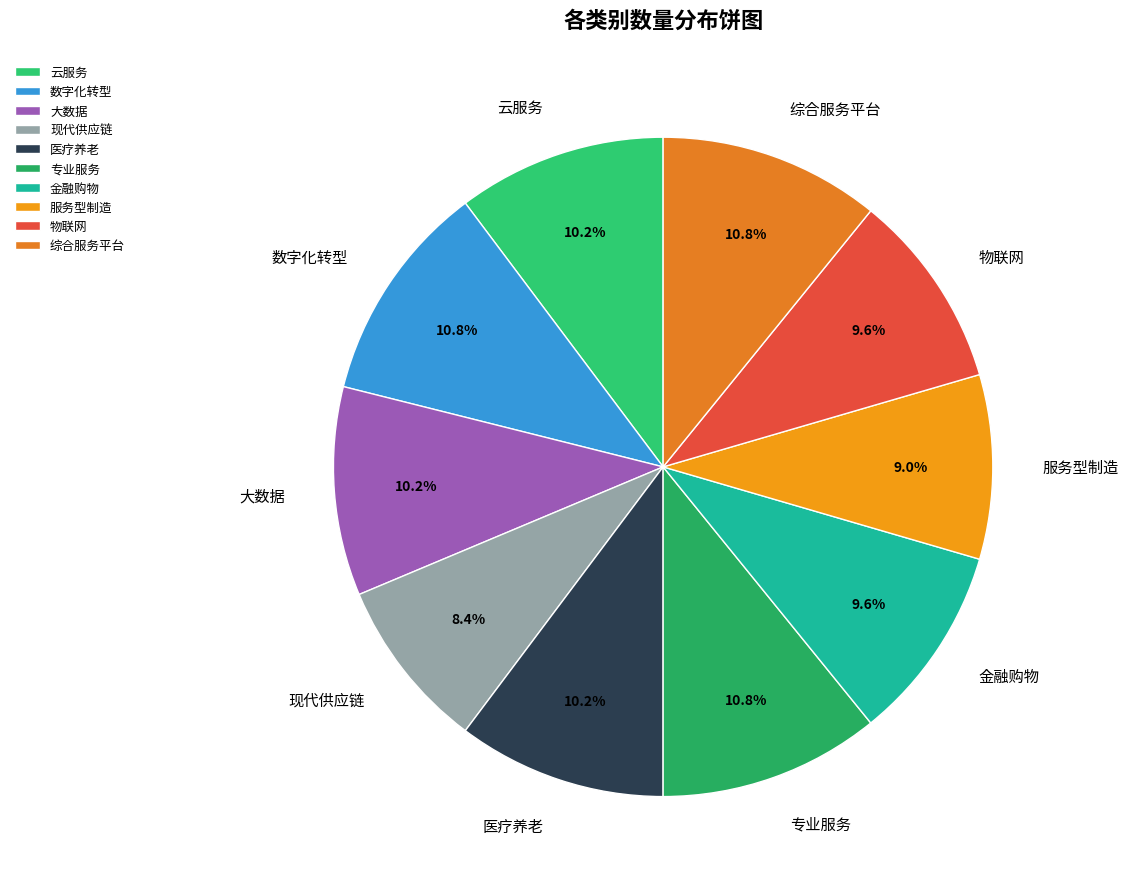

What is the smallest slice in the pie chart?

现代供应链